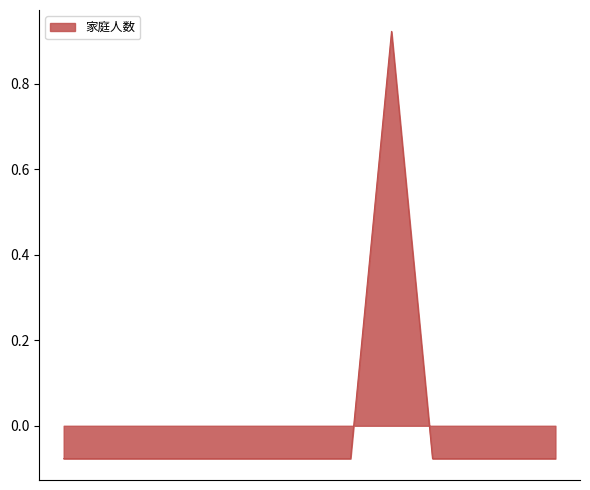

What is the difference between the maximum and minimum values?

1.0